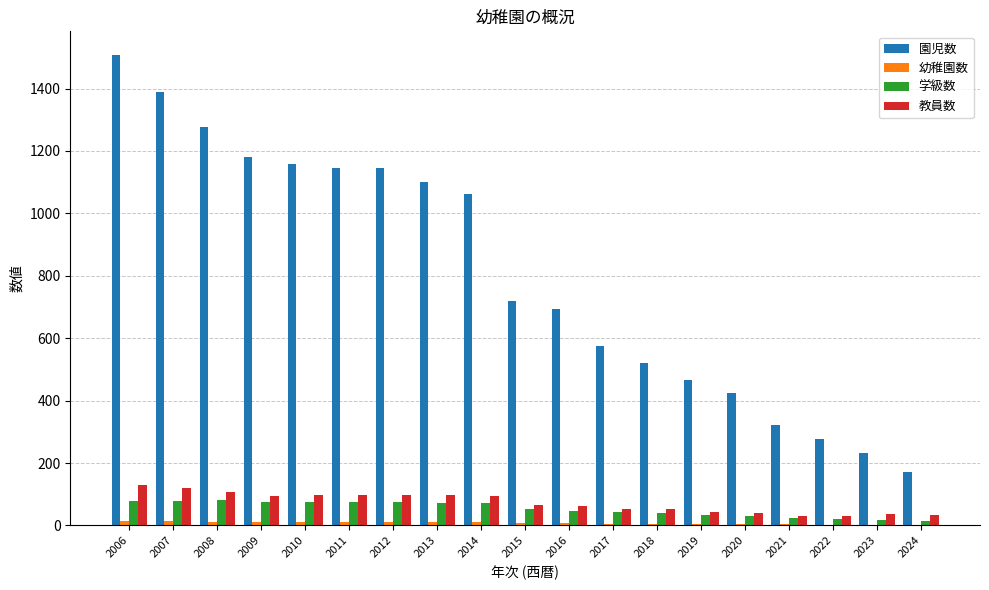

What is the highest value of the 学級数 series?

81